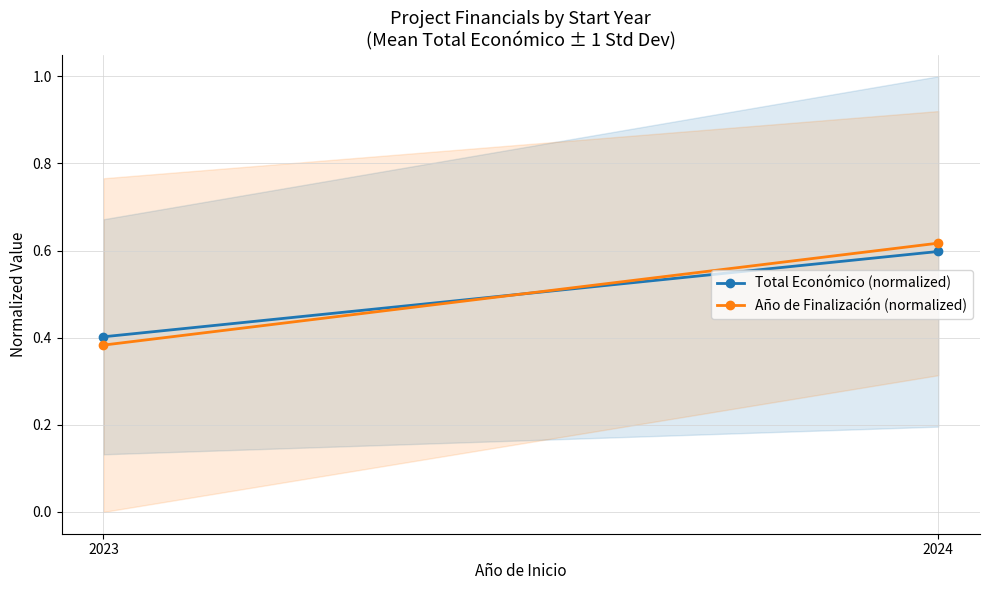

Is this an area chart (filled region under the line)?

No